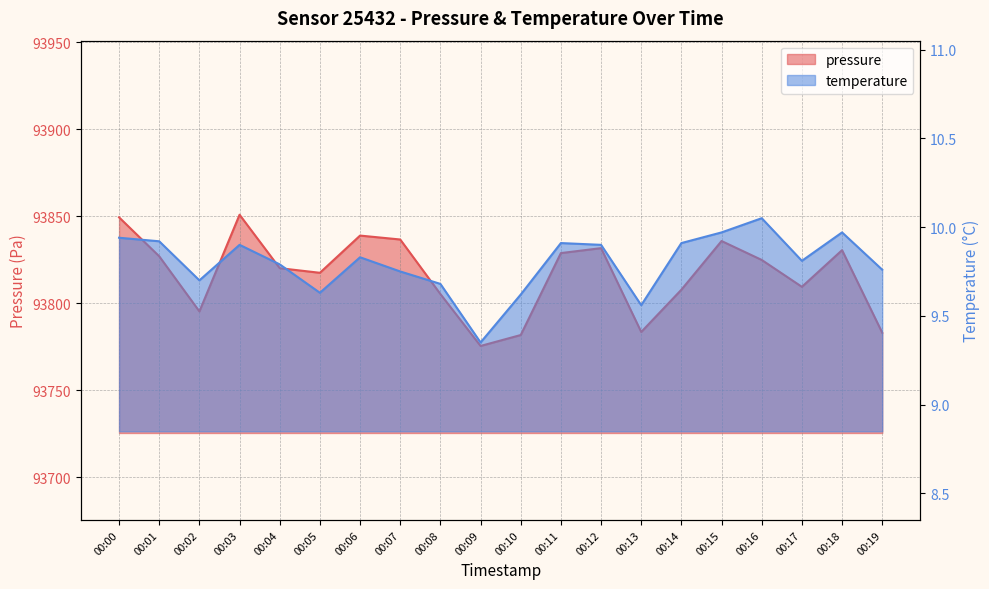

Which series changed the most between 00:01 and 00:08?

pressure